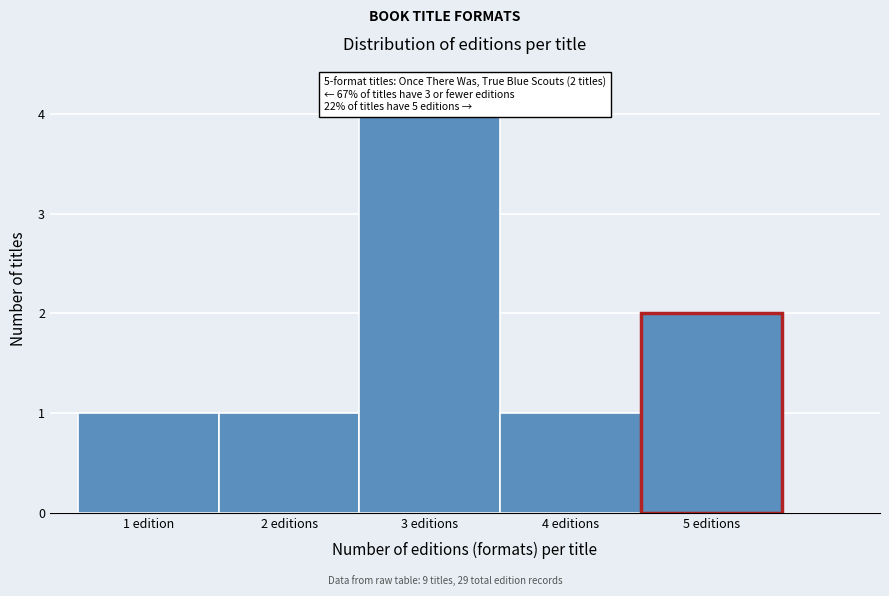

Reading left to right, transcribe all the data shown in this chart.

1	1	4	1	2